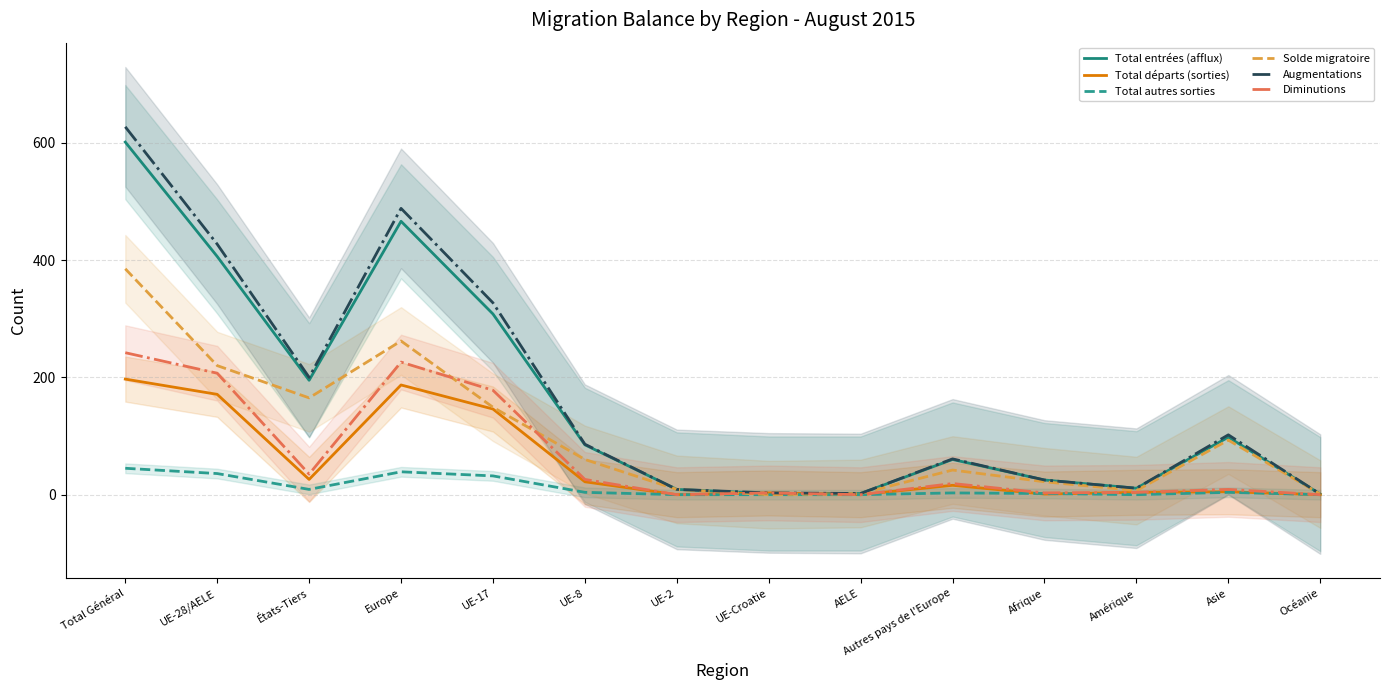

In Total autres sorties, how many points are lower than both neighbors (excluding endpoints)?

2